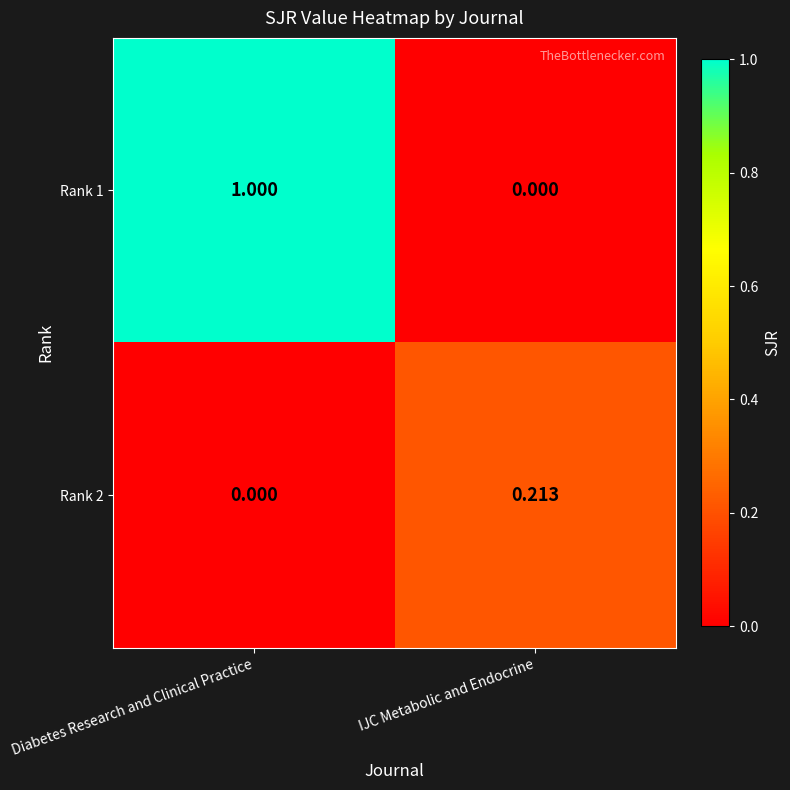

How many data points does each series have?

2